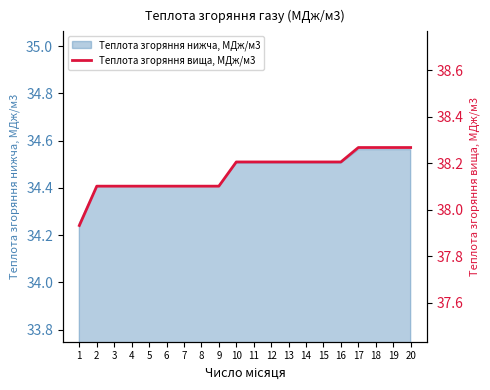

Which has a higher value, 16 or 9?

16